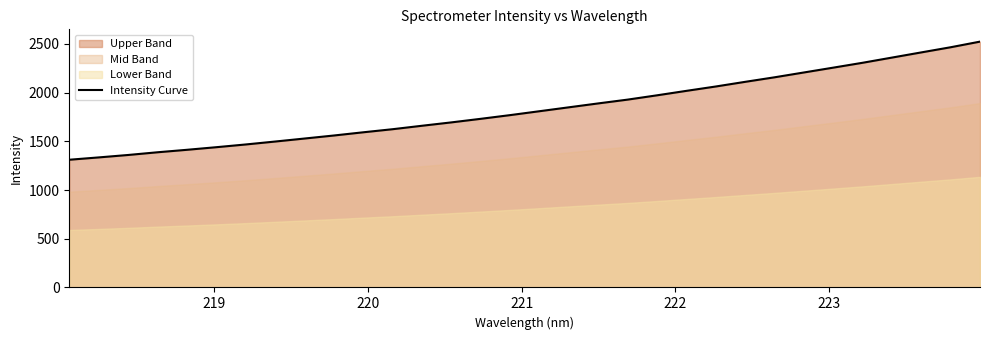

How many values are below 1809?

16